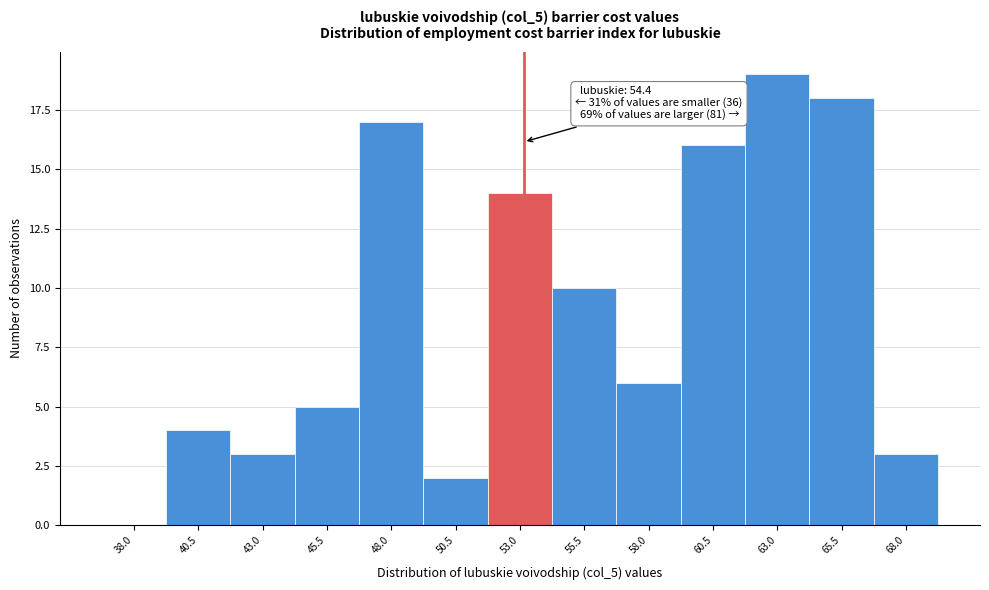

Reading right to left, list all the values displayed in this chart.

68.0=3	65.5=18	63.0=19	60.5=16	58.0=6	55.5=10	53.0=14	50.5=2	48.0=17	45.5=5	43.0=3	40.5=4	38.0=0